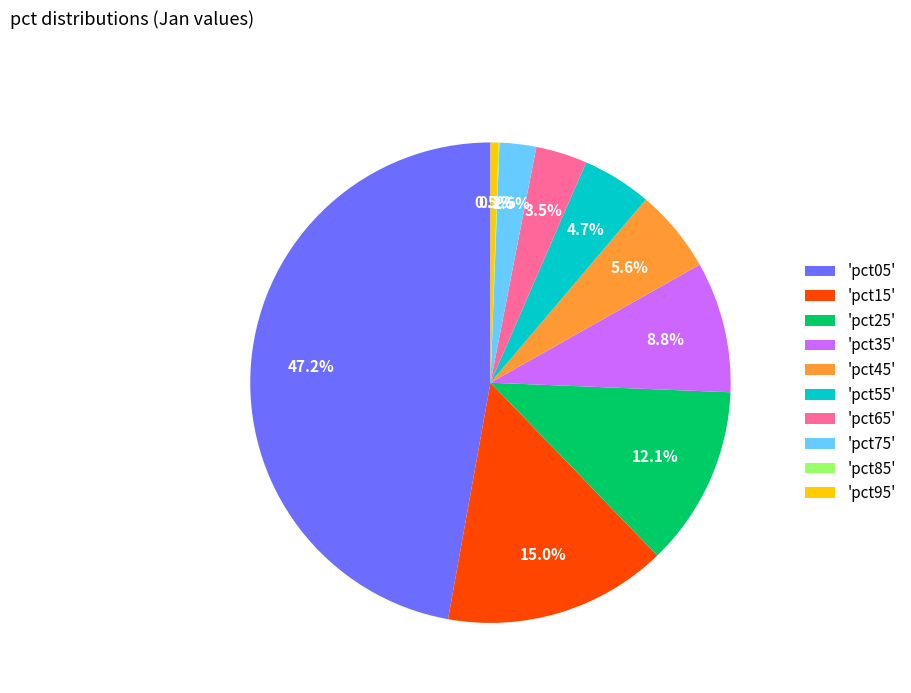

Does 'pct55' account for over 50% of the chart?

No